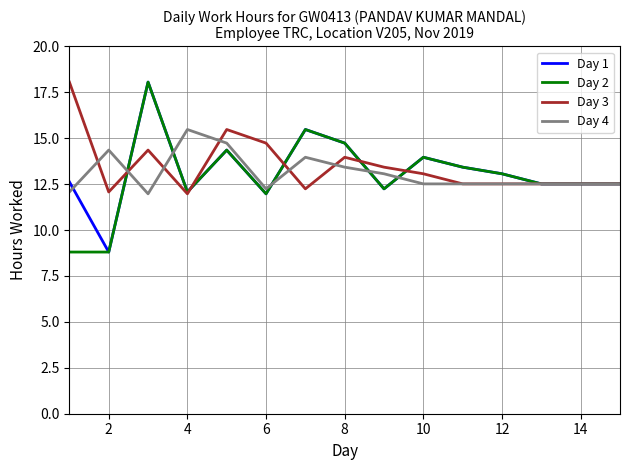

True or false: Day 2 and Day 4 cross at least once.

True